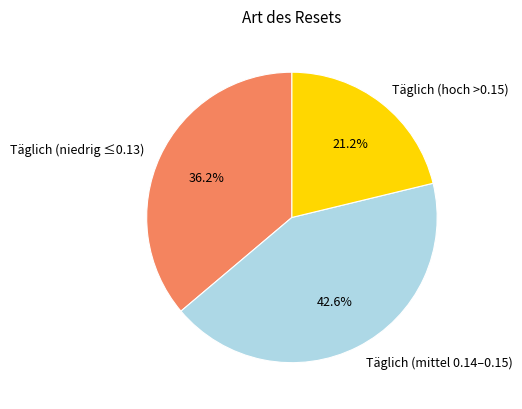

Rank the categories by value from lowest to highest.

Täglich (hoch >0.15), Täglich (niedrig ≤0.13), Täglich (mittel 0.14–0.15)